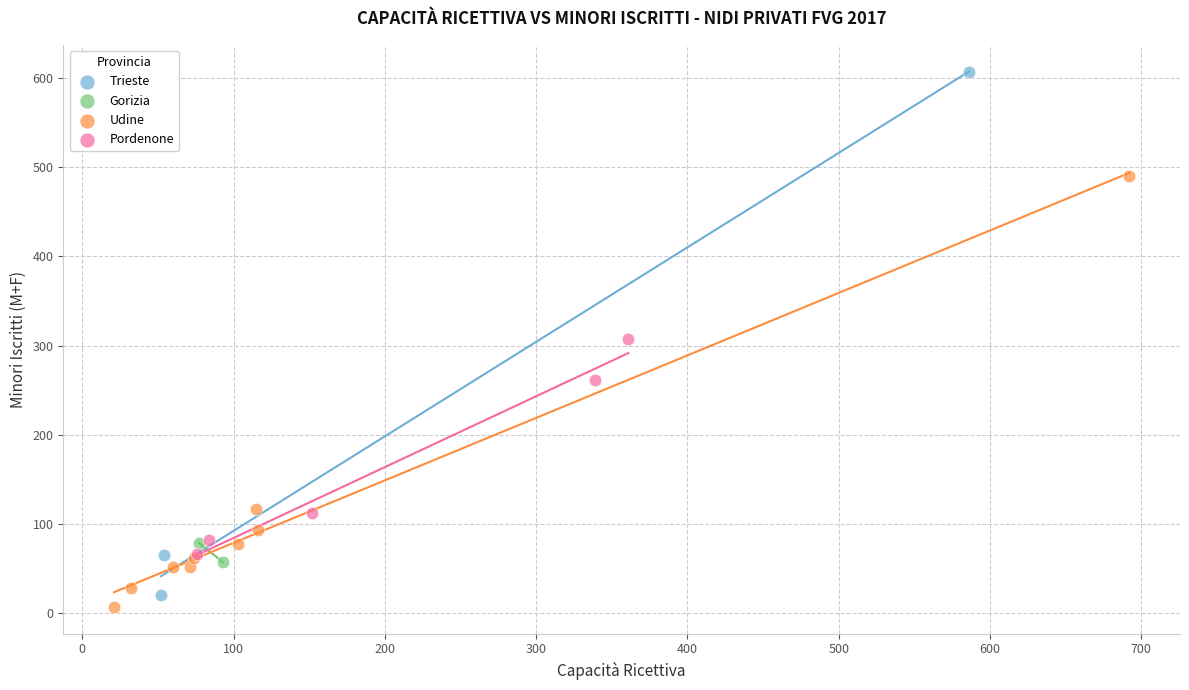

Which series reaches the maximum Y coordinate?

Trieste